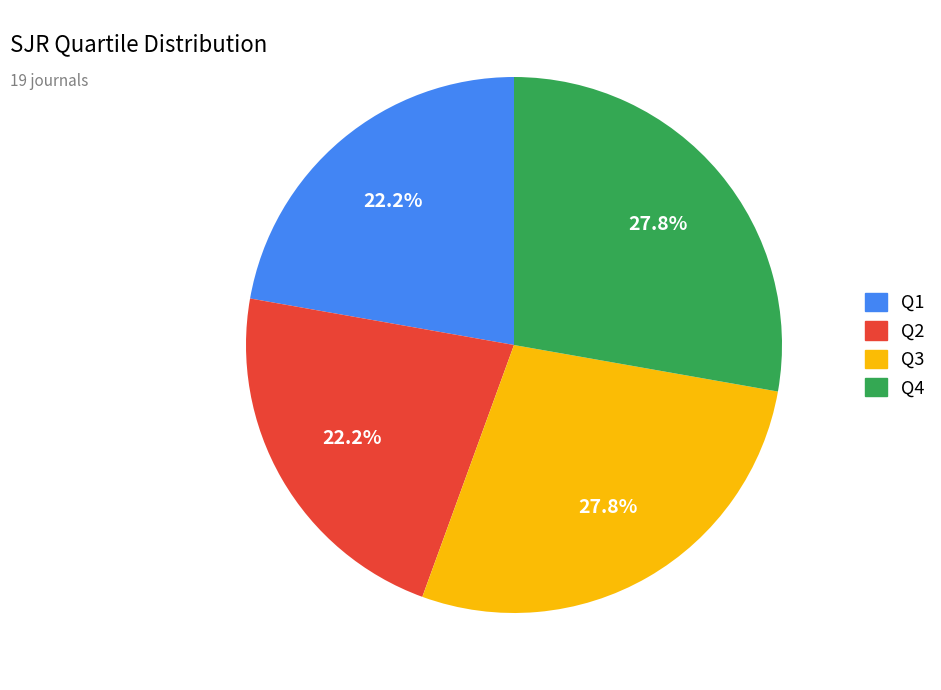

How many segments does this pie chart have?

4